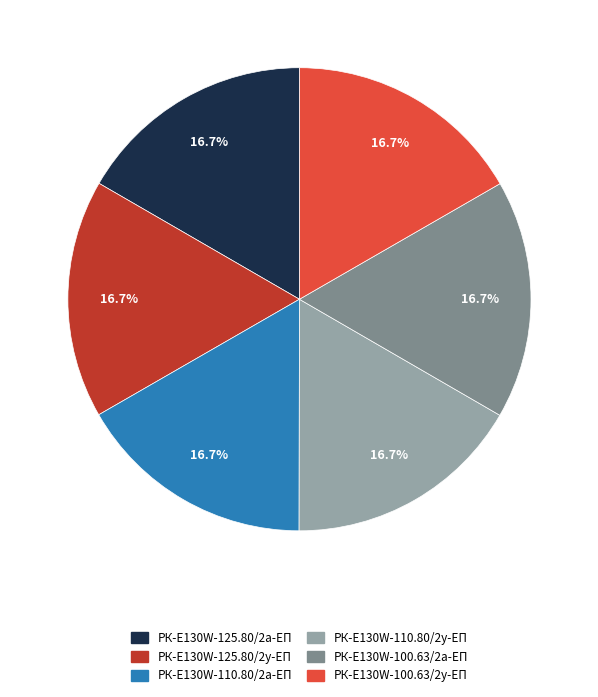

Approximately how many times larger is the value at РК-E130W-100.63/2а-ЕП compared to РК-E130W-125.80/2у-ЕП?

1.0